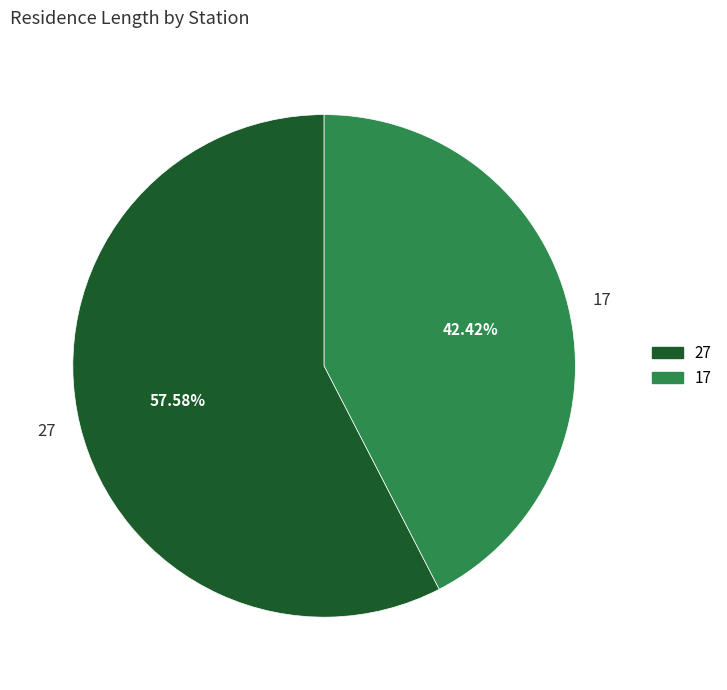

Which category has the smallest portion of the pie?

17